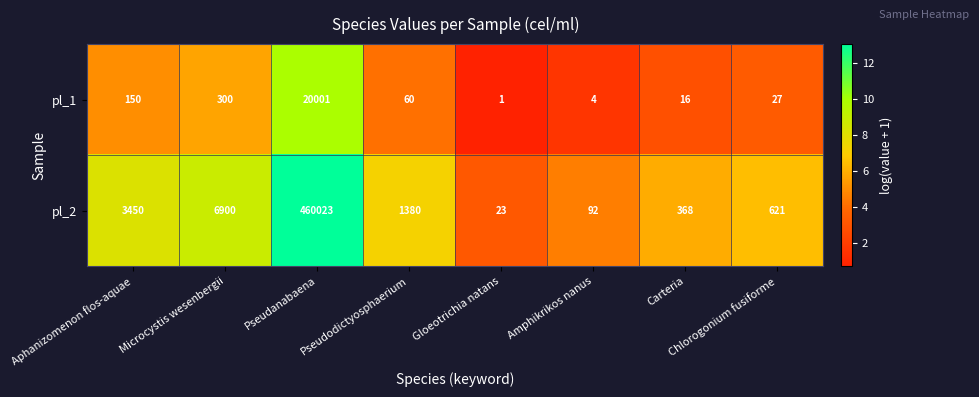

What is the difference between the maximum and minimum values in the pl_2 series?

460000